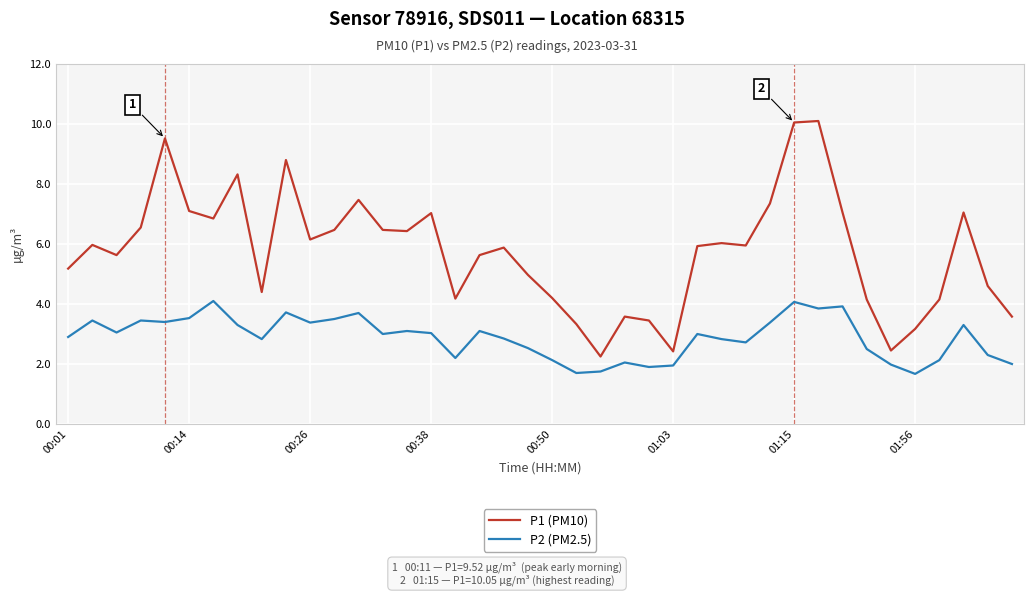

Which series has the widest spread of values?

P1 (PM10)